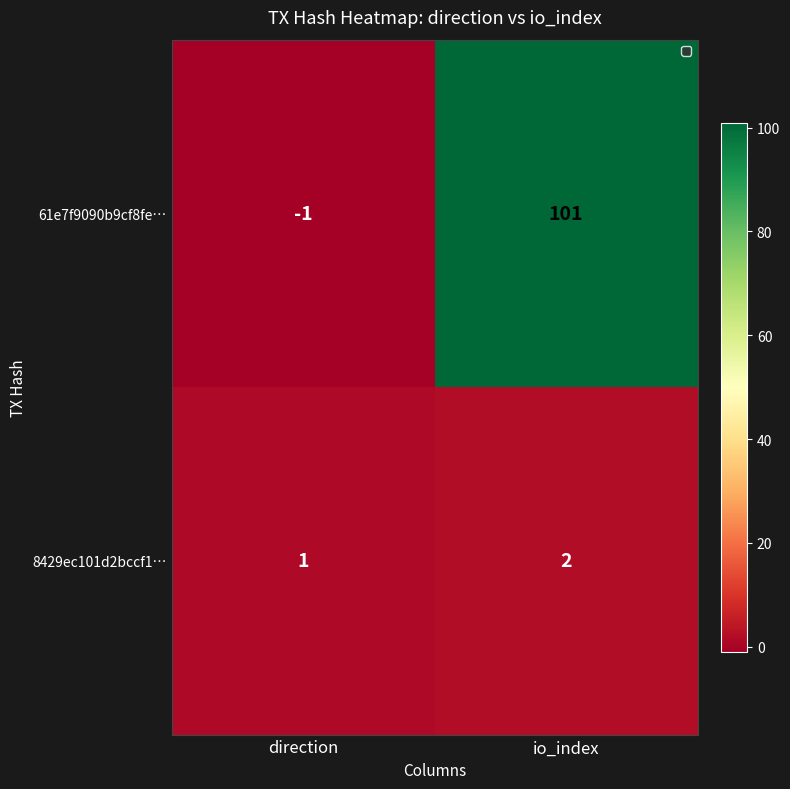

List the series in order of their overall mean, lowest first.

8429ec101d2bccf1…, 61e7f9090b9cf8fe…